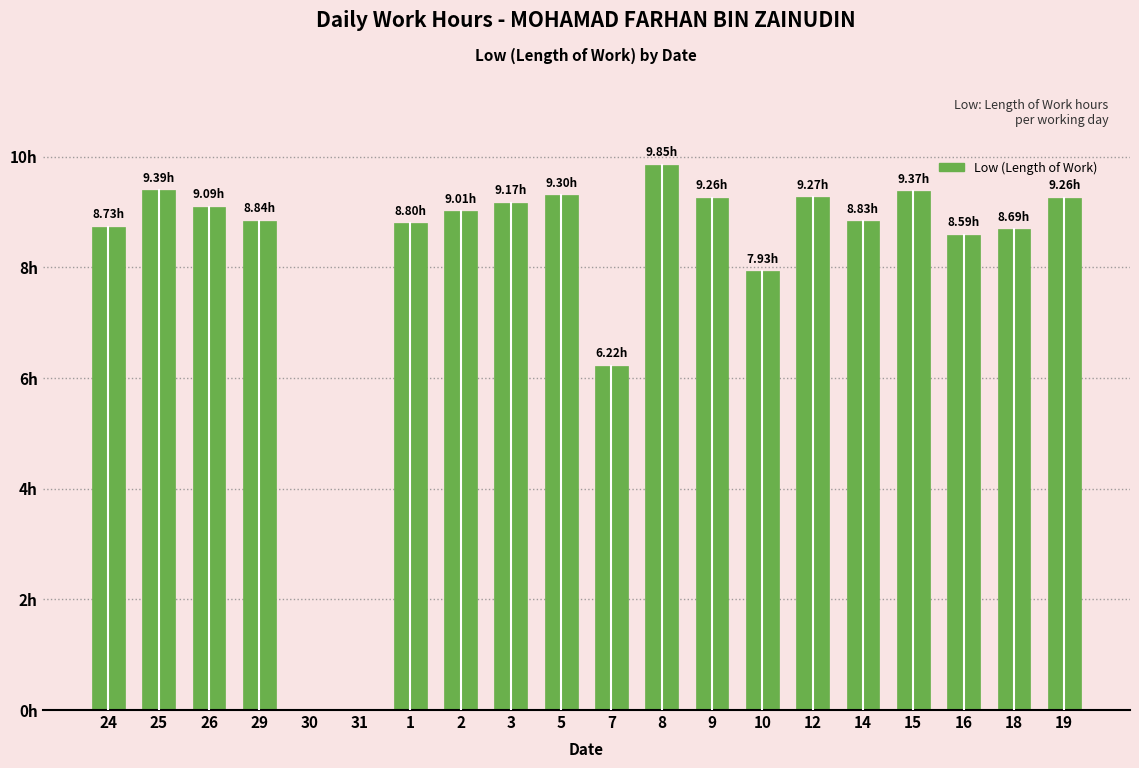

Are the bars horizontal?

No